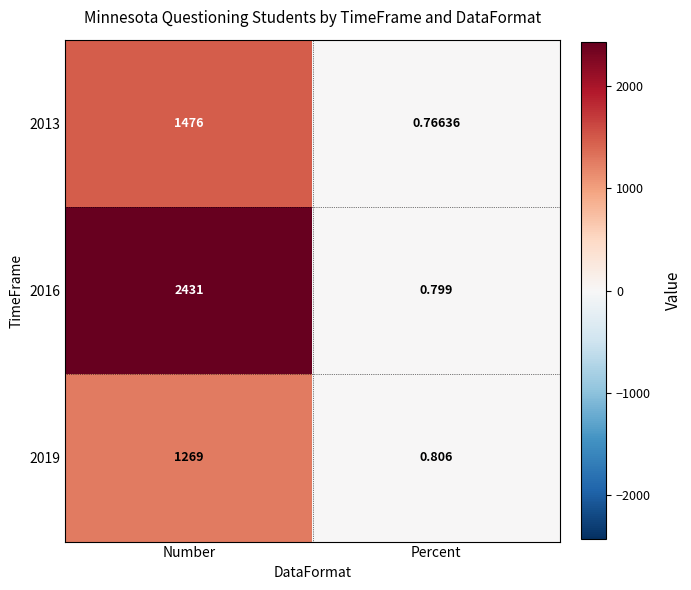

Is the value of 2016 at Percent greater than the value of 2013 at Number?

No